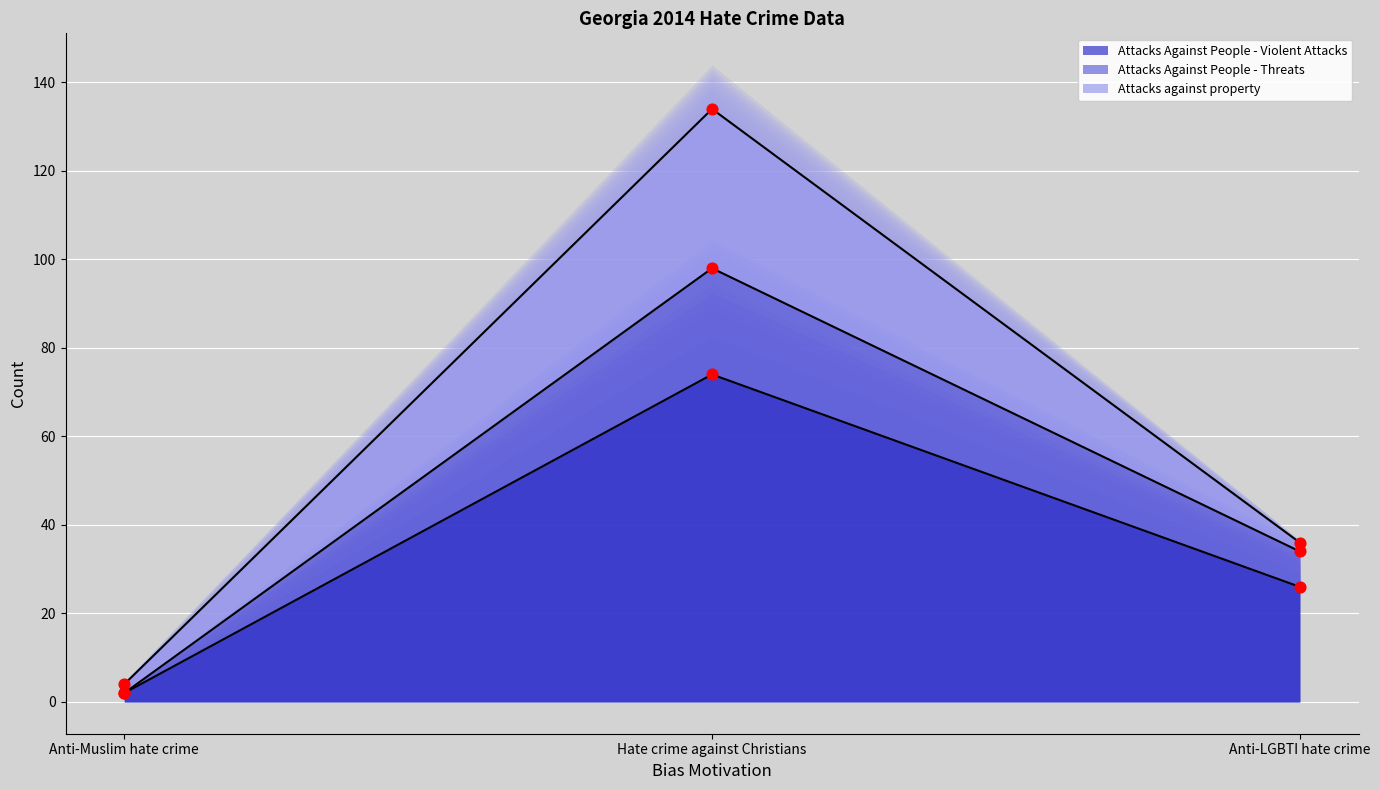

At which category is the sum across all series the highest?

Hate crime against Christians